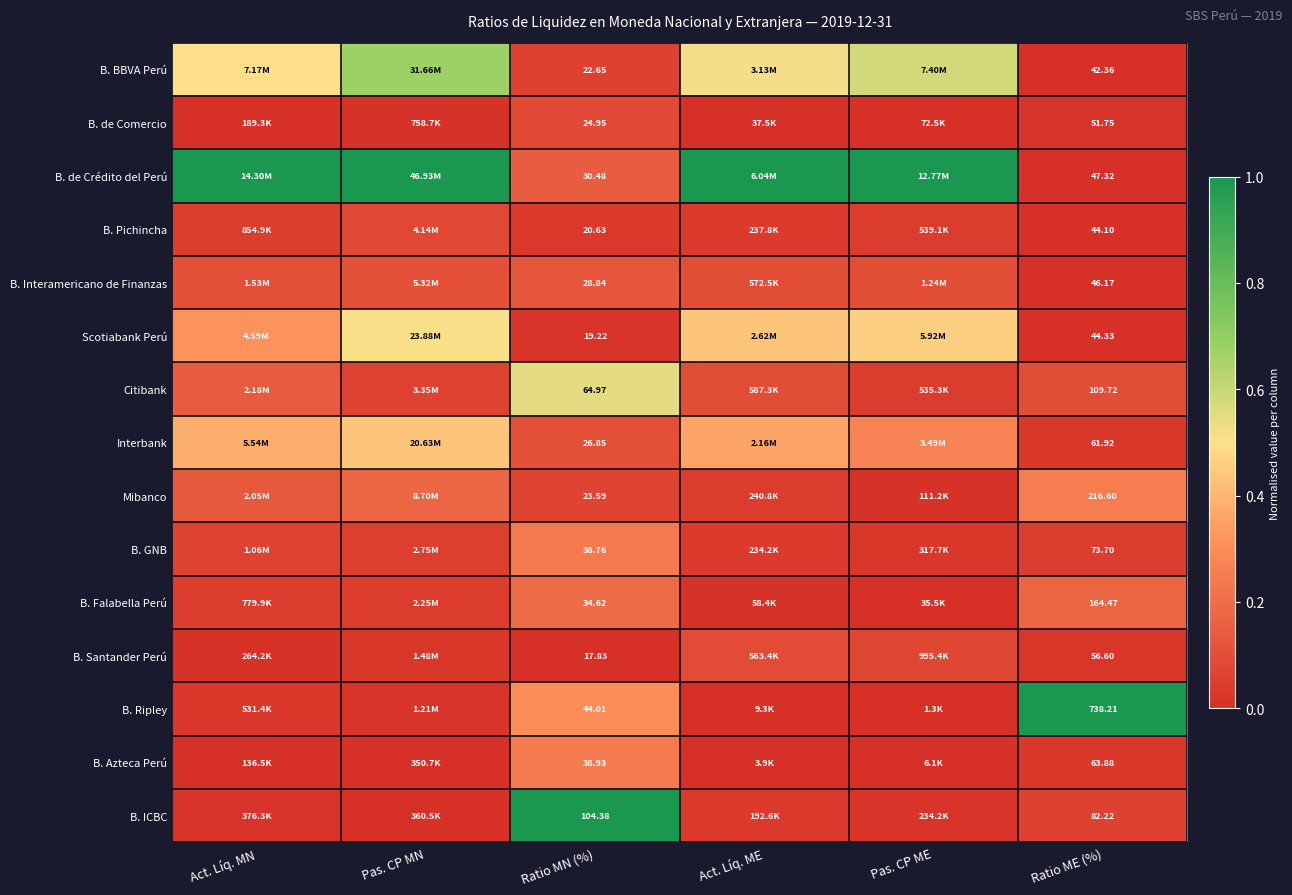

What is the difference between the B. BBVA Perú values at Pas. CP MN and Ratio ME (%)?

0.7